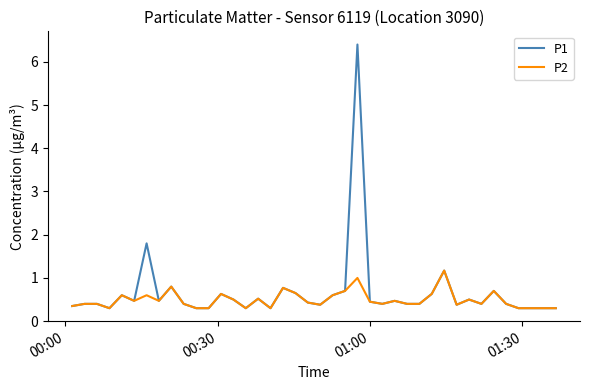

Which series has the widest spread of values?

P1